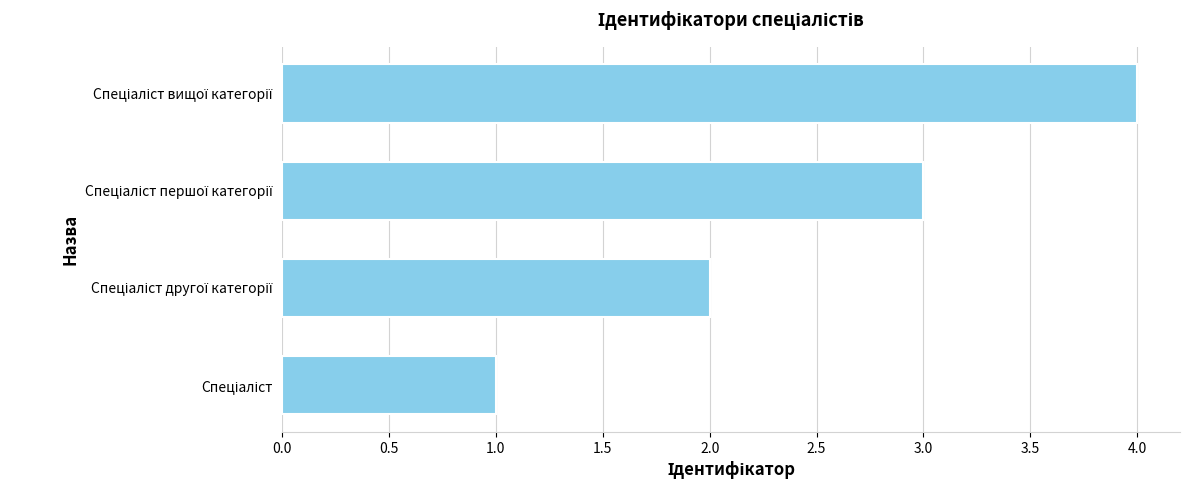

What is the greatest value displayed?

4